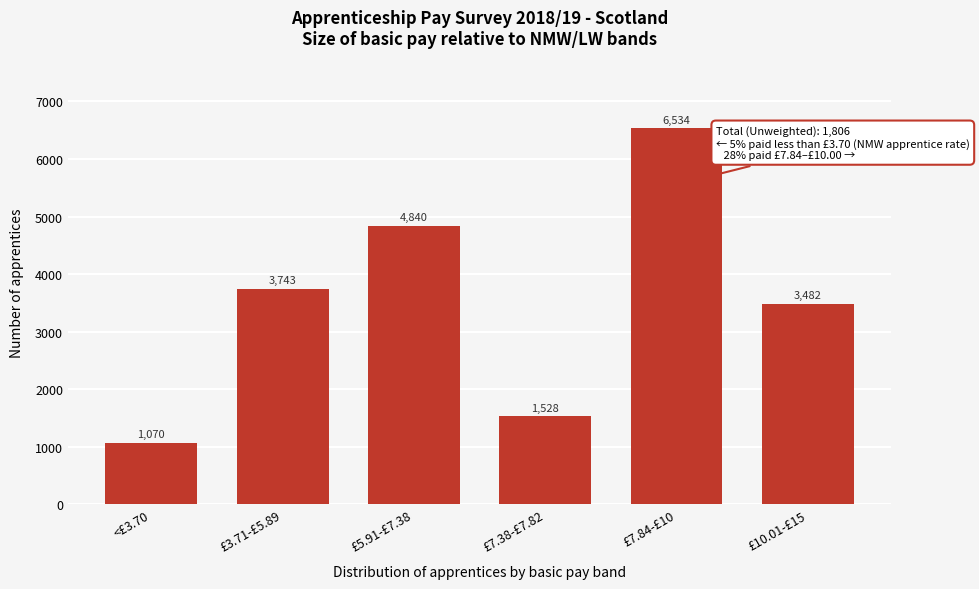

Reading left to right, list all the values displayed in this chart.

<£3.70=1070	£3.71-£5.89=3743	£5.91-£7.38=4840	£7.38-£7.82=1528	£7.84-£10=6534	£10.01-£15=3482